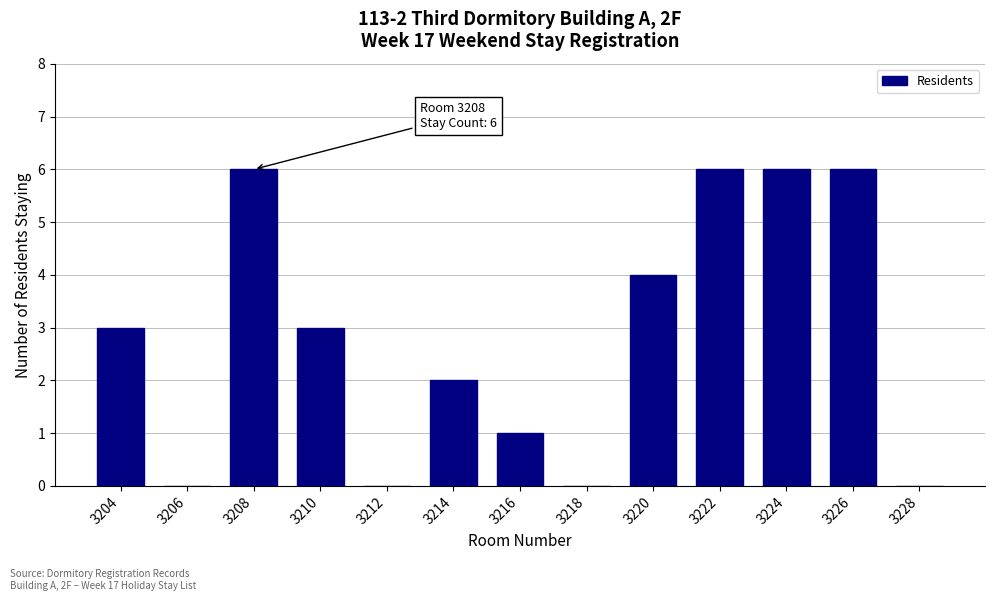

Reading left to right, list all the values displayed in this chart.

3204=3	3206=0	3208=6	3210=3	3212=0	3214=2	3216=1	3218=0	3220=4	3222=6	3224=6	3226=6	3228=0